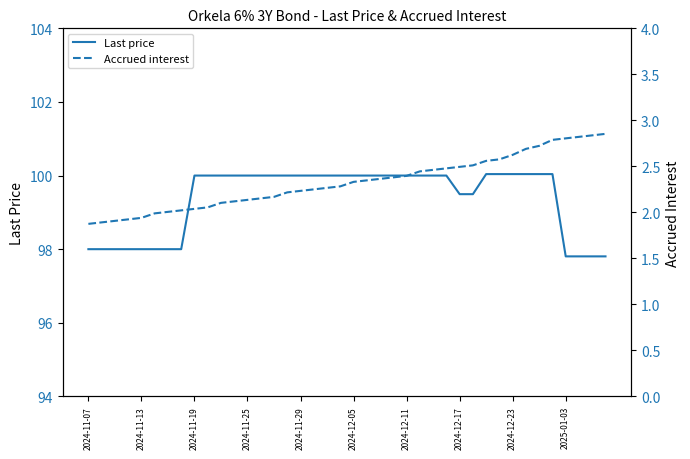

What is the difference between the maximum and second lowest values in the Accrued interest series?

1.0